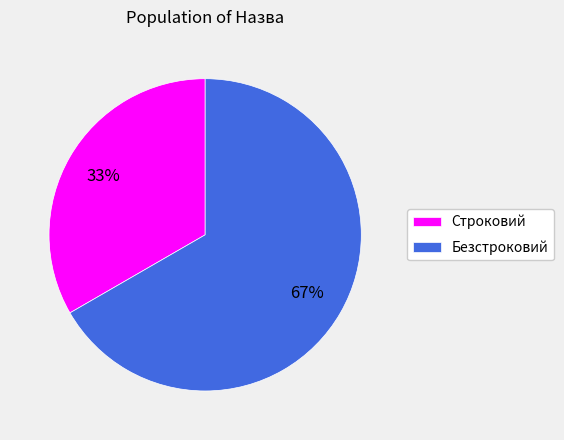

Which has a higher value, Строковий or Безстроковий?

Безстроковий